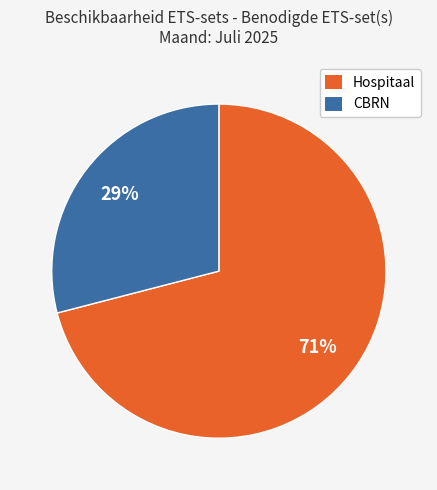

Do CBRN and Hospitaal together represent more than half of the pie?

Yes